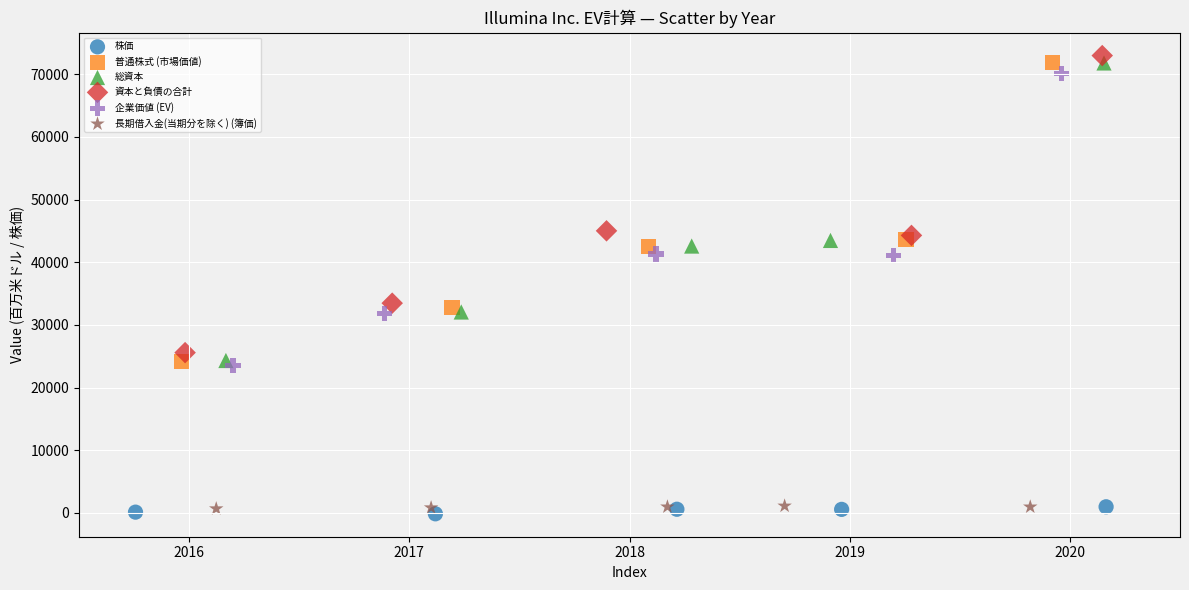

Which series reaches the maximum Y coordinate?

資本と負債の合計